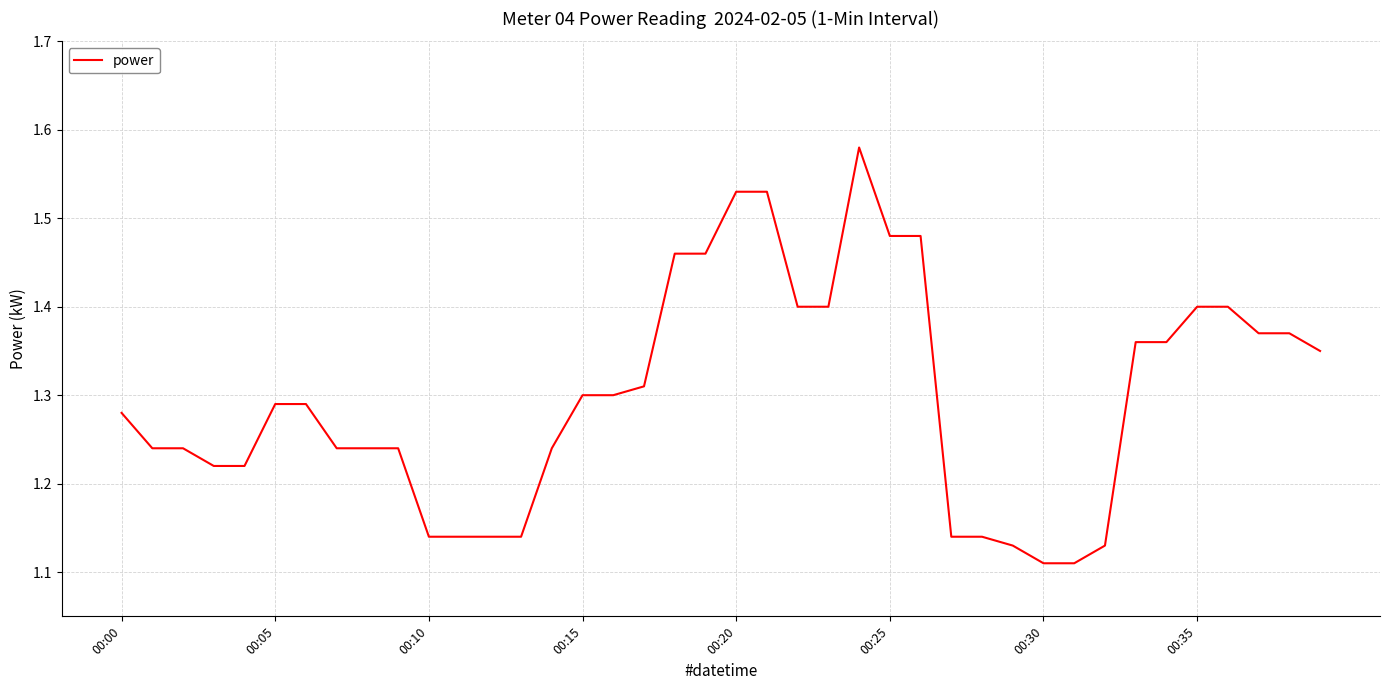

Is this an area chart (filled region under the line)?

No